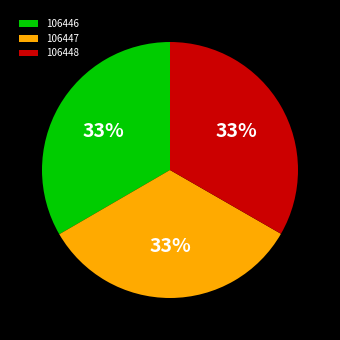

Do 106447 and 106446 together represent more than half of the pie?

Yes